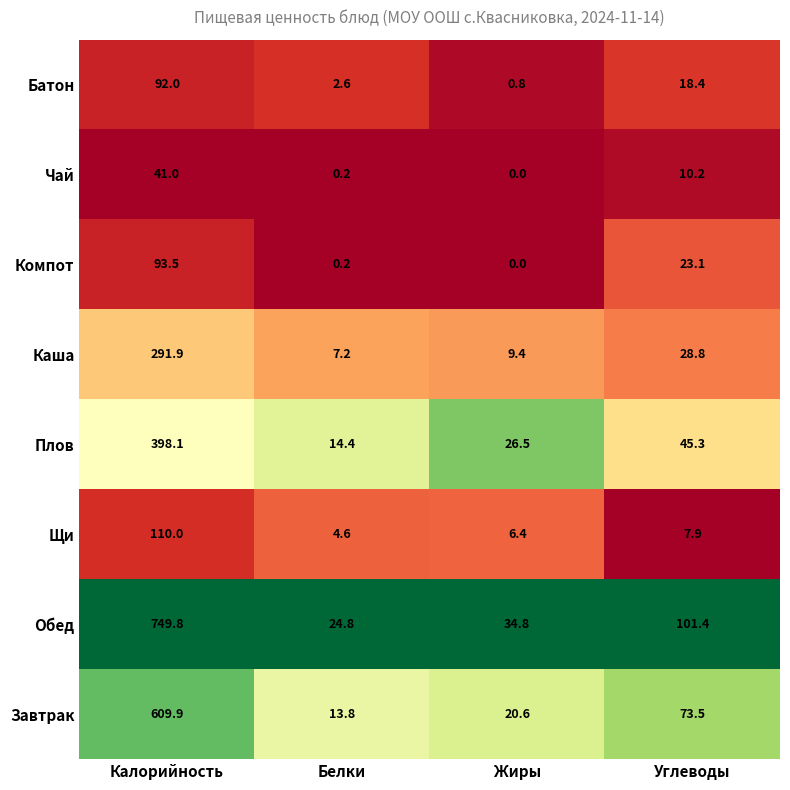

The Чай series shows 41.0 at Калорийность. True or false?

True